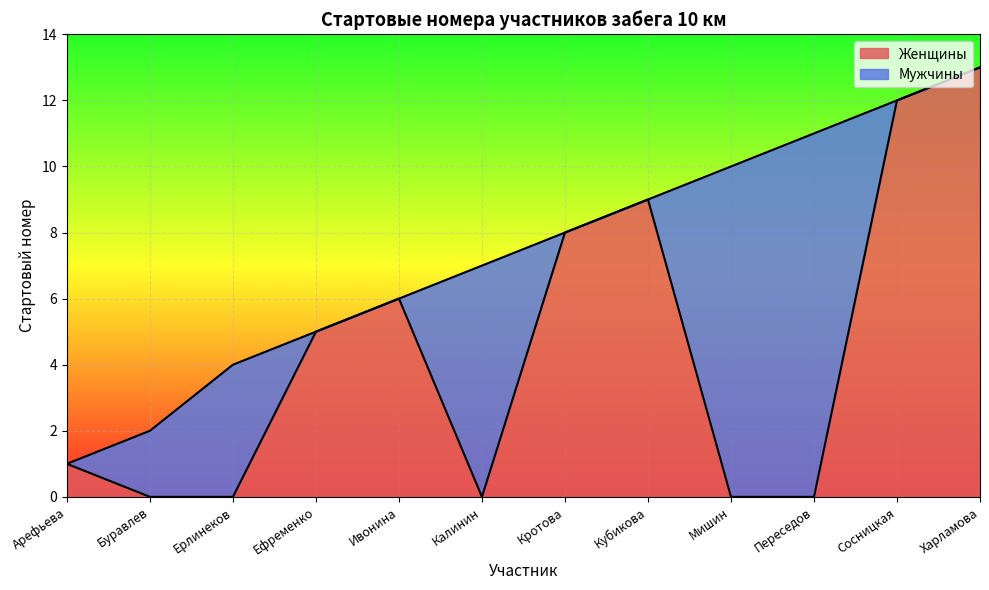

Is it true that the value at Арефьева is 0?

False